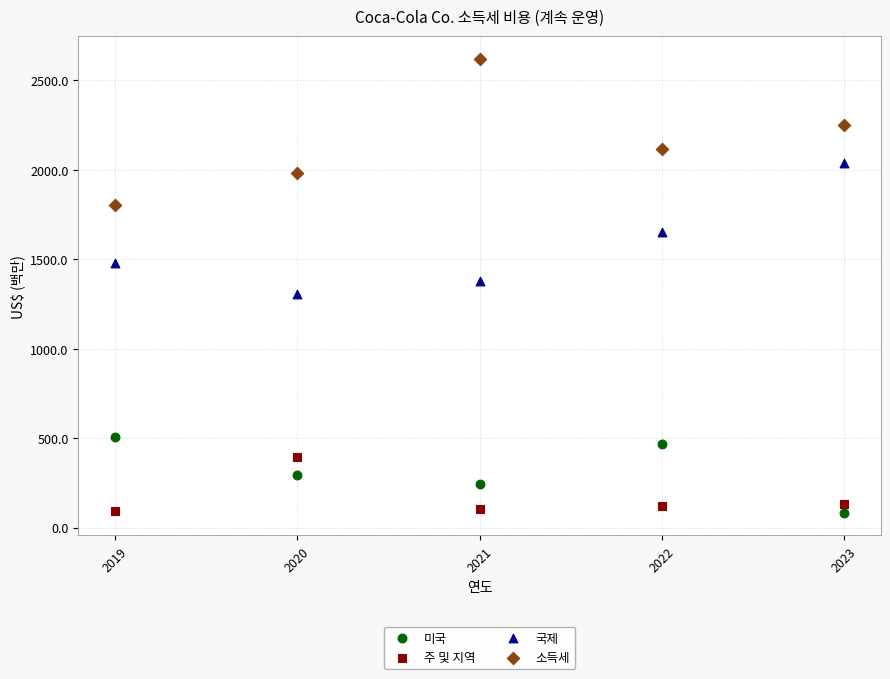

What are all the series names shown in the legend?

미국, 주 및 지역, 국제, 소득세